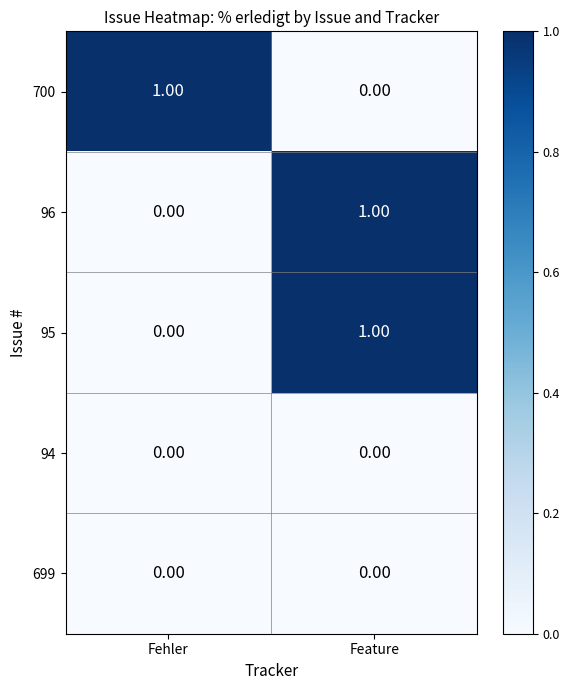

Rank the categories by 700 value from highest to lowest.

Fehler, Feature